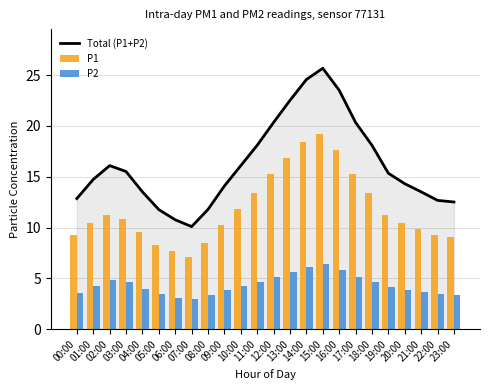

Which has a higher value, 10:00 or 22:00?

10:00